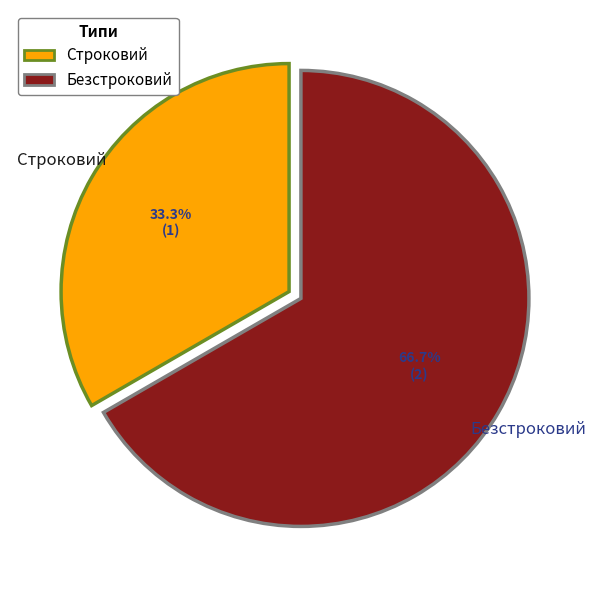

Which category has the smallest portion of the pie?

Строковий